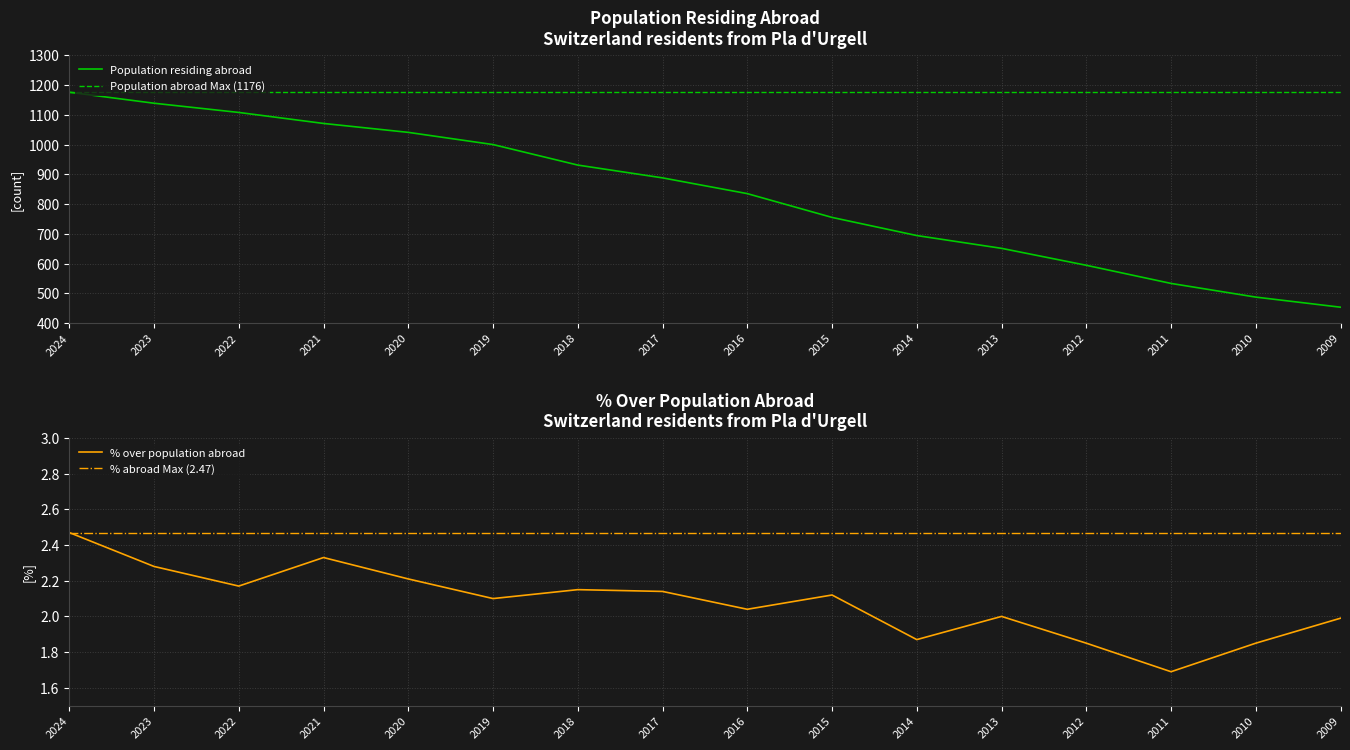

Reading right to left, what are all the values shown in this chart?

Population residing abroad: 2009=453.0	2010=487.0	2011=533.0	2012=594.0	2013=651.0	2014=694.0	2015=755.0	2016=835.0	2017=888.0	2018=931.0	2019=1000.0	2020=1041.0	2021=1071.0	2022=1108.0	2023=1139.0	2024=1176.0
% over population abroad: 2009=2.0	2010=1.9	2011=1.7	2012=1.9	2013=2.0	2014=1.9	2015=2.1	2016=2.0	2017=2.1	2018=2.1	2019=2.1	2020=2.2	2021=2.3	2022=2.2	2023=2.3	2024=2.5